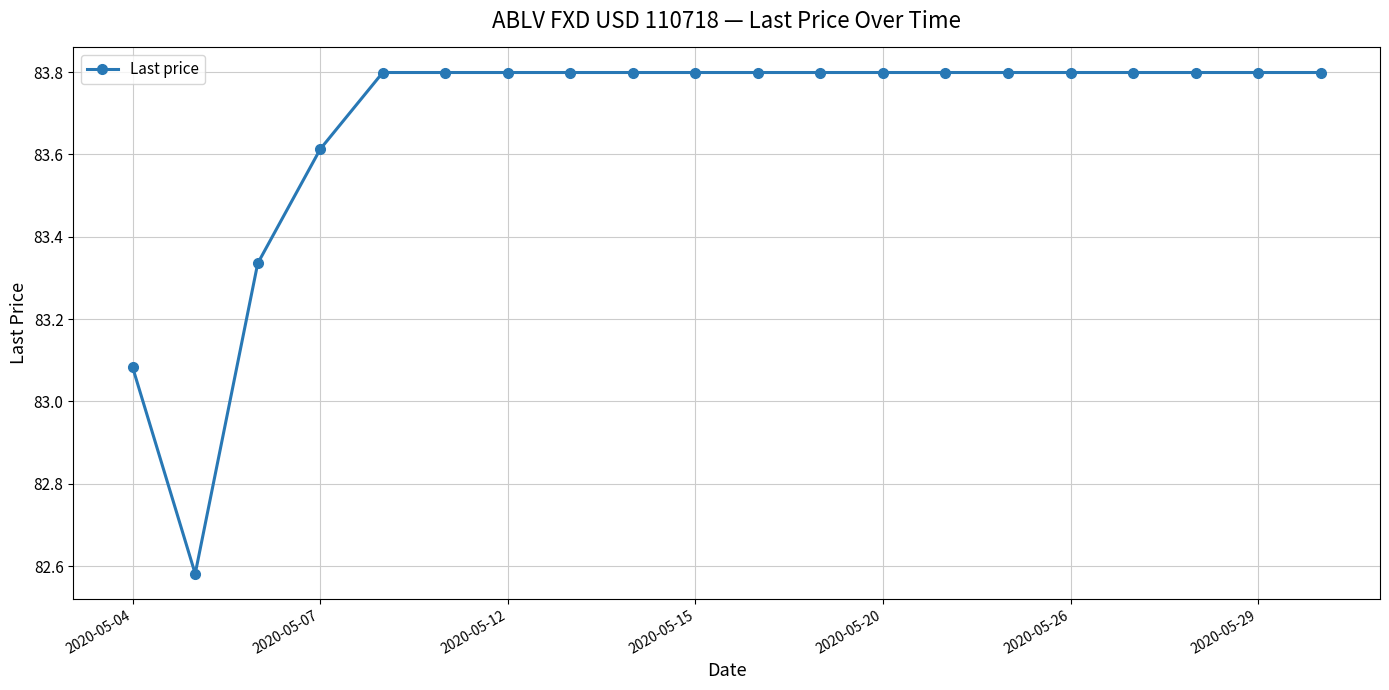

What is the greatest value displayed?

83.8